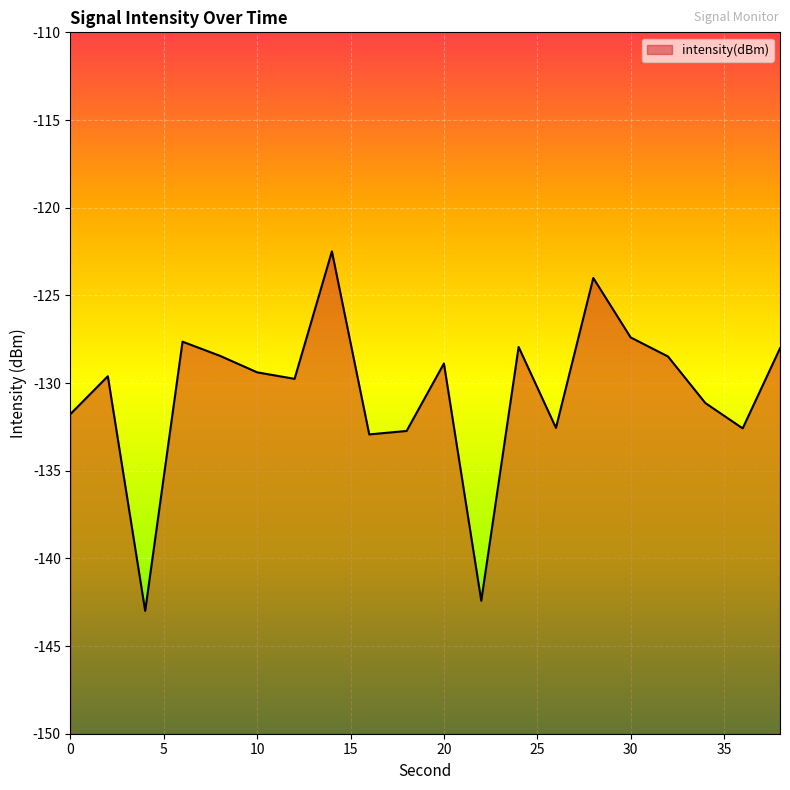

At which category does the data reach its first local valley?

4